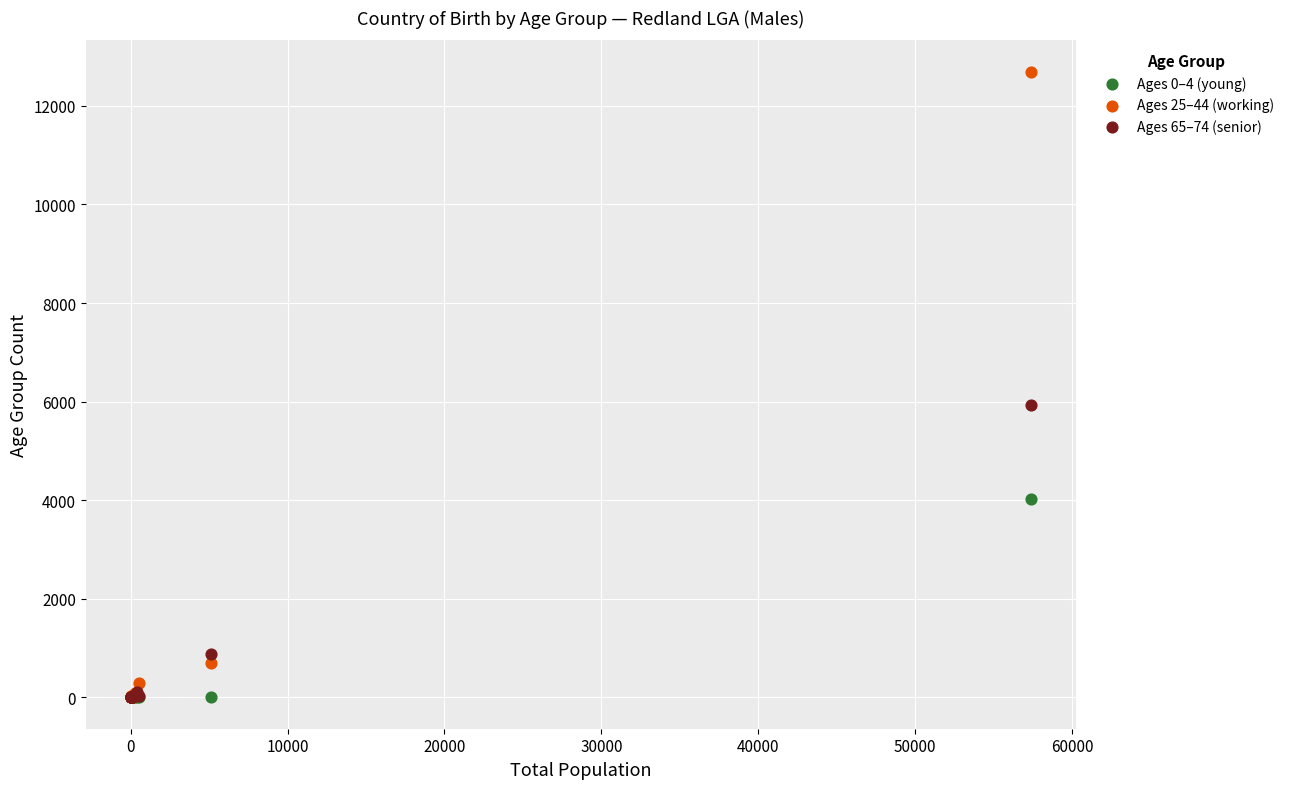

What are all the series names shown in the legend?

Ages 0–4 (young), Ages 25–44 (working), Ages 65–74 (senior)